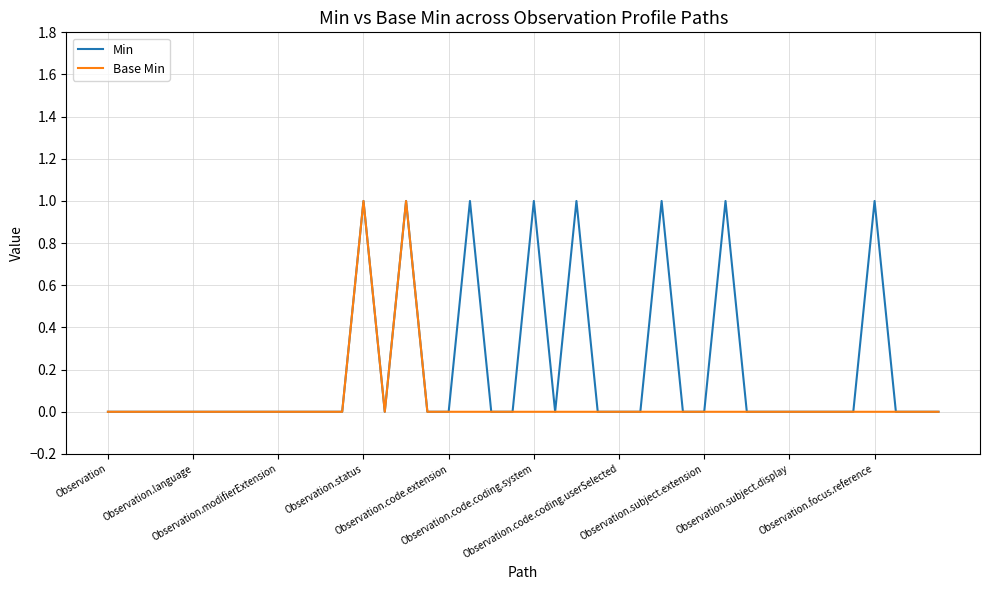

List the series in order of their overall mean, highest first.

Min, Base Min